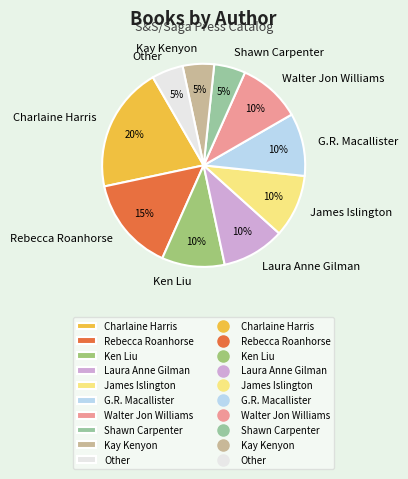

How many slices are in this pie chart?

10